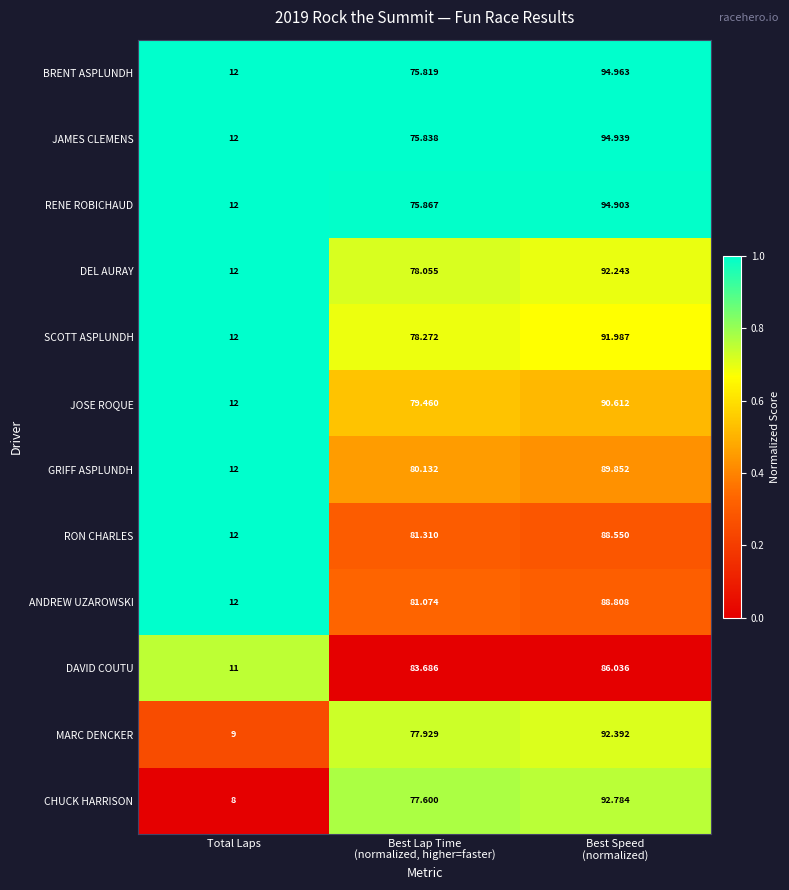

What is the spread (max minus min) of values at Total Laps?

4.0